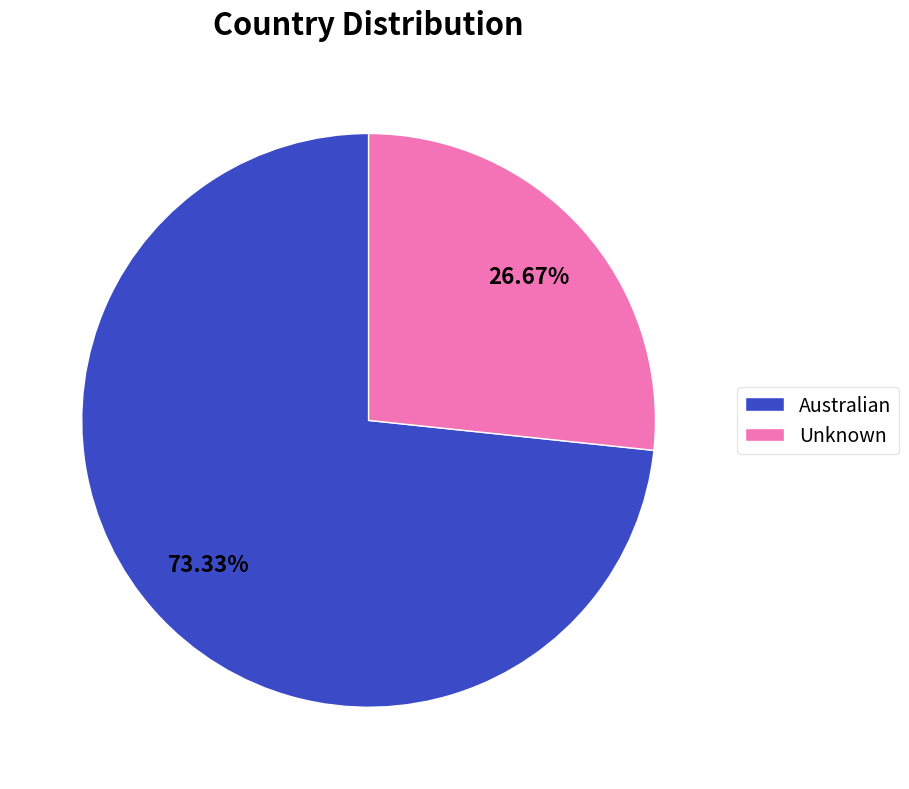

Which slice is the largest?

Australian